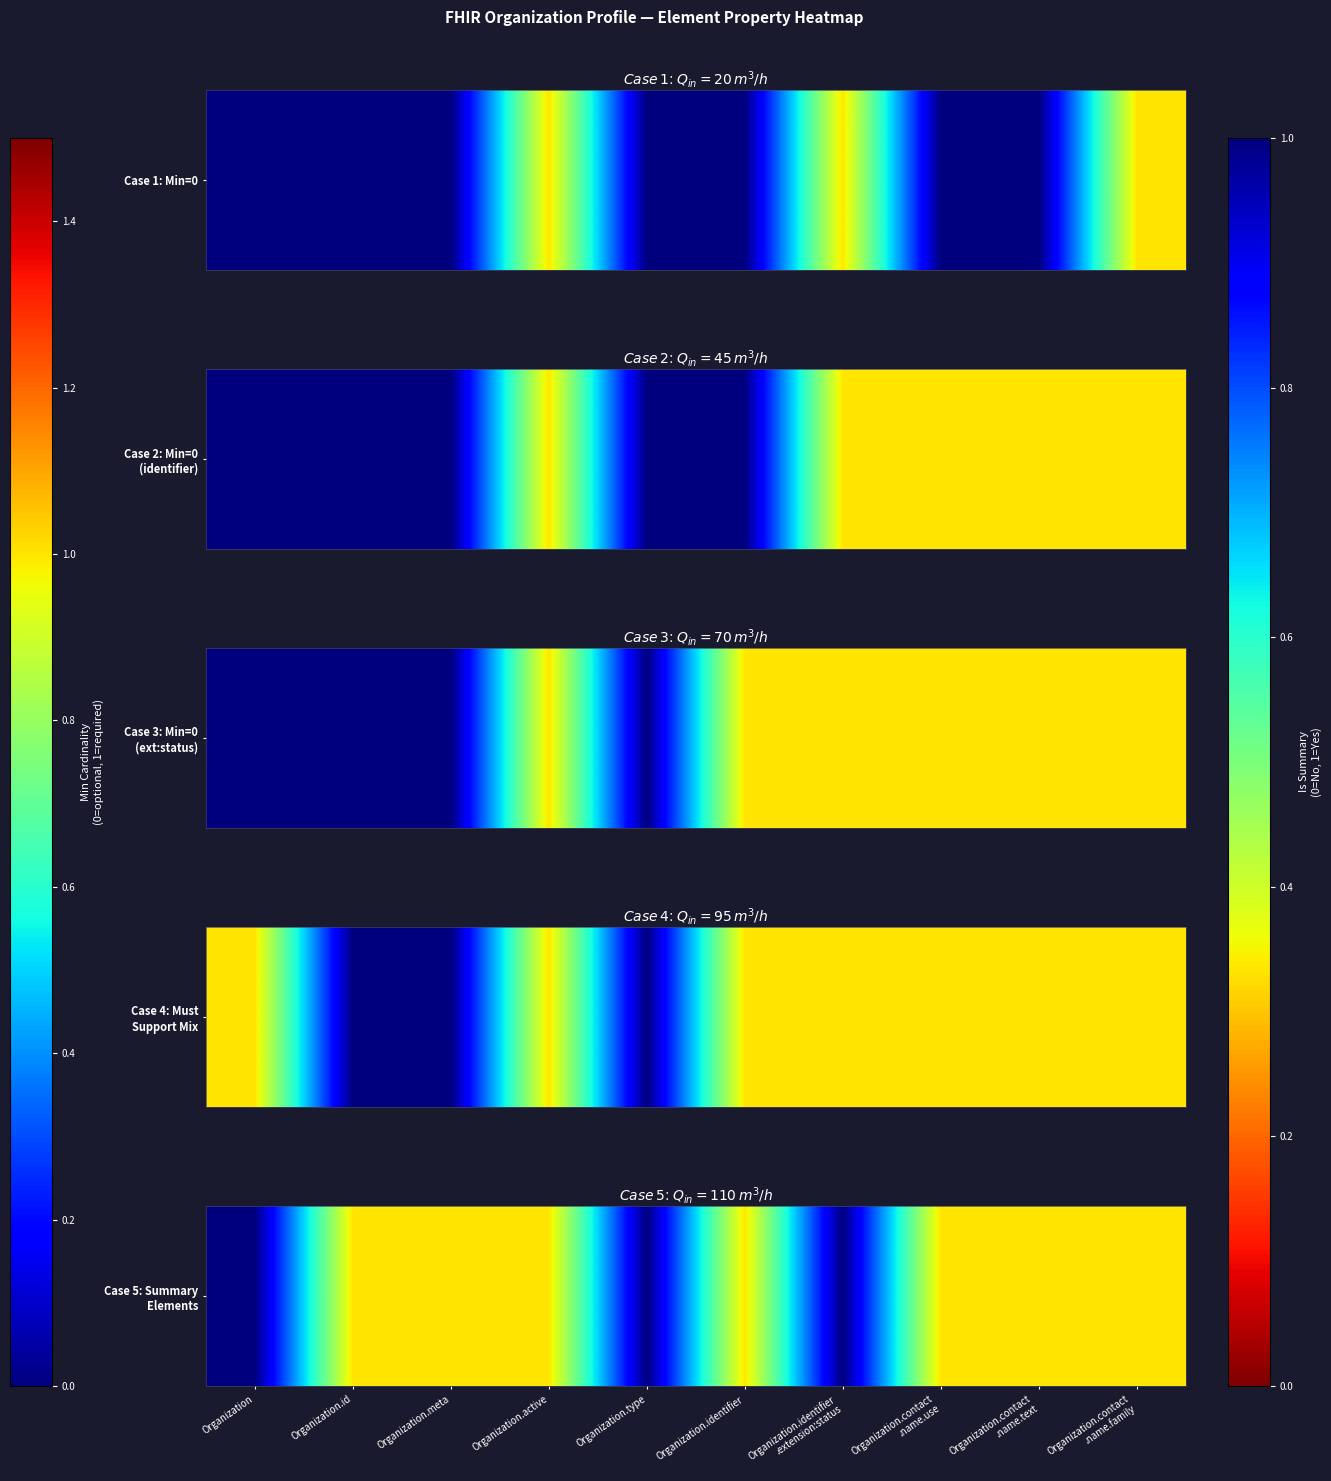

What is the greatest value displayed?

1